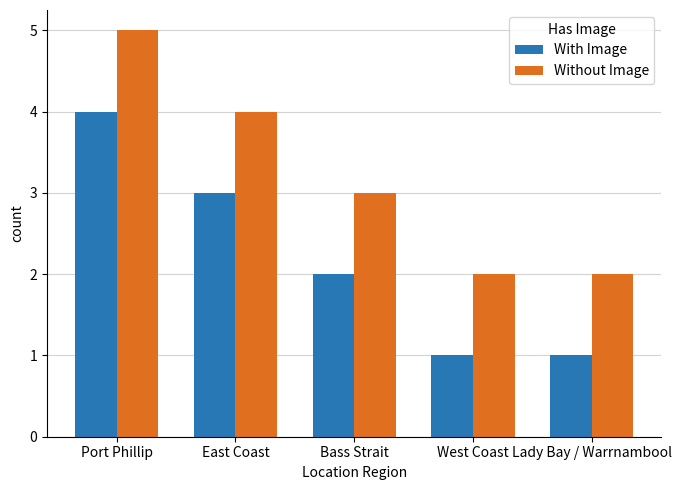

At which label is Without Image closest to 3?

Bass Strait